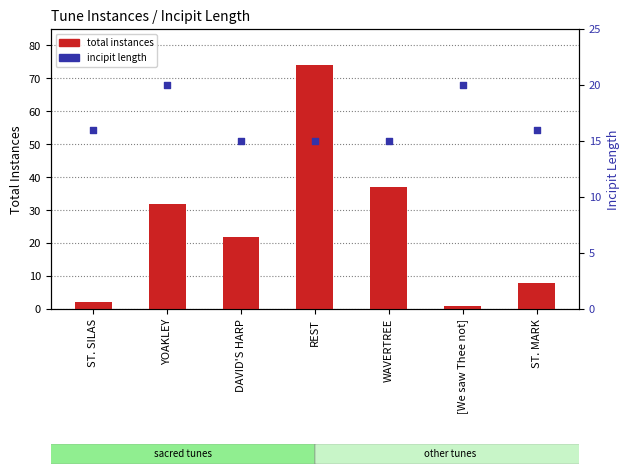

Is the value of total instances at WAVERTREE greater than the value of incipit length at WAVERTREE?

Yes